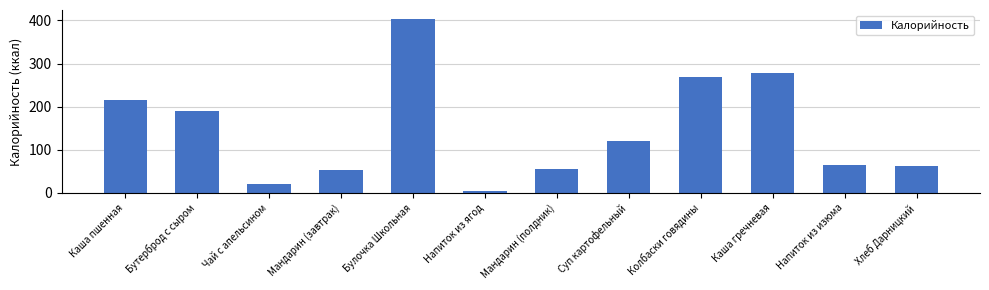

At which category does the chart reach its peak across all series?

Булочка Школьная